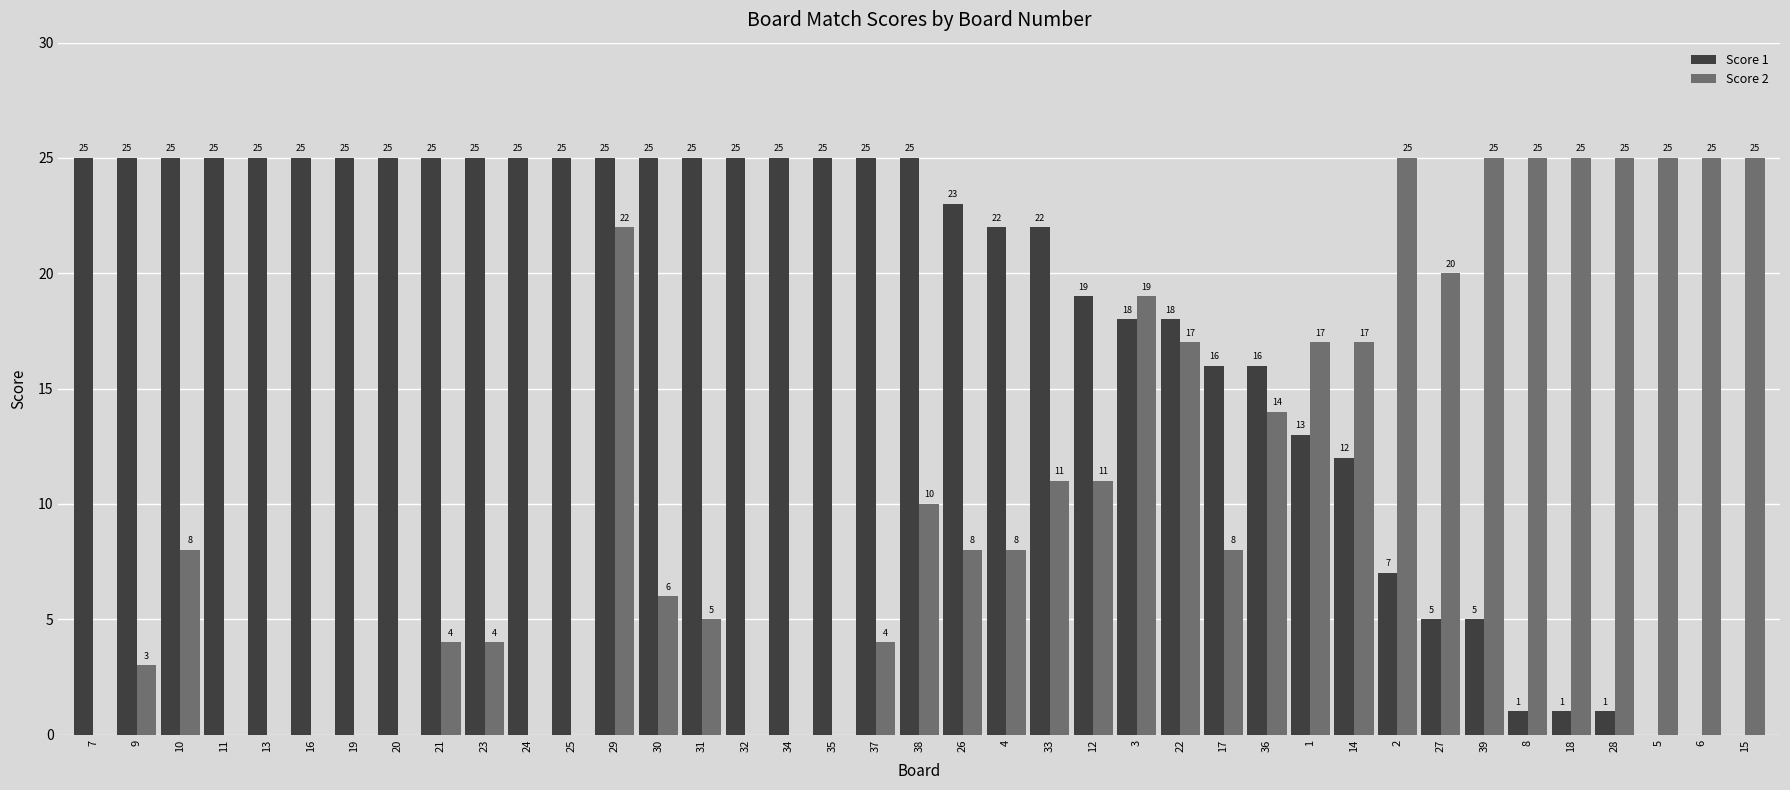

What is the sum of the Score 1 values at 7 and 1?

38